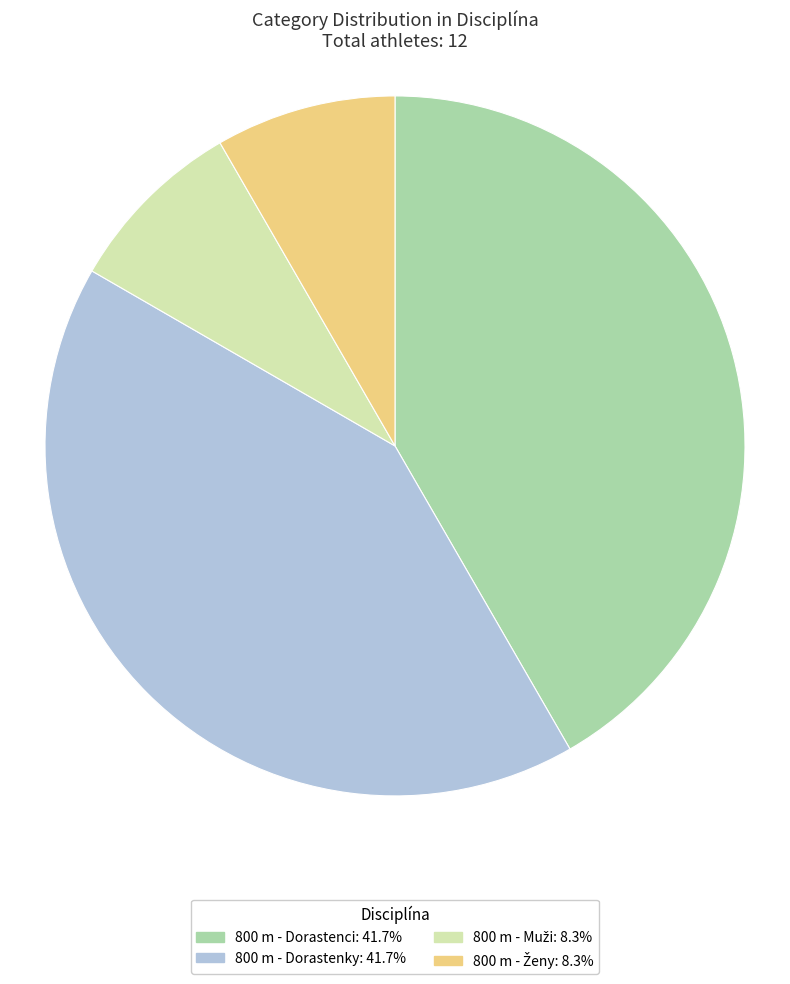

Does any single category account for the majority?

No